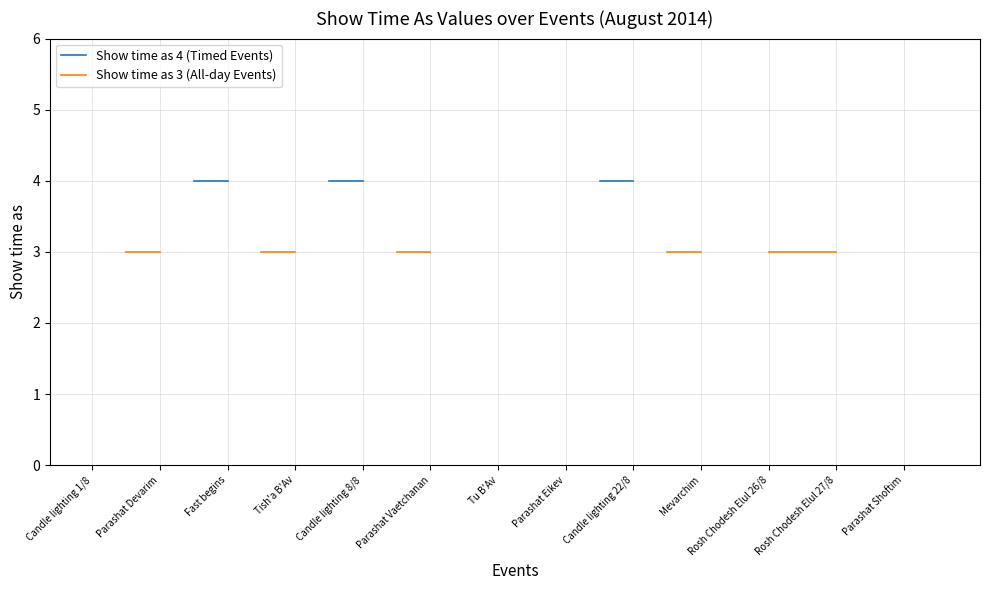

Which has a higher value, Candle lighting 22/8 or 23?

Candle lighting 22/8